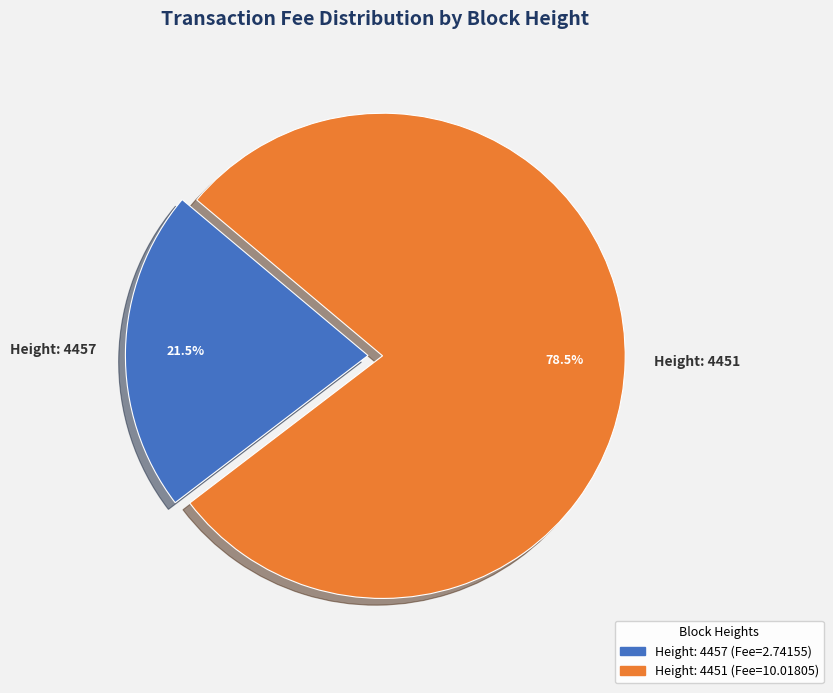

Between Height: 4457 and Height: 4451, which is larger?

Height: 4451